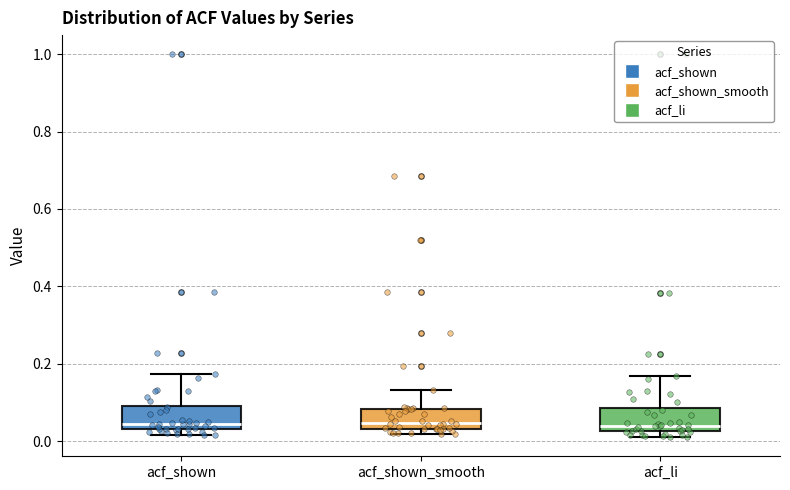

Reading left to right, read every box against the y-axis: the position of its median line, the range the box covers, and the ends of its whiskers. The values are not printed on the chart, so give them approximately, as read against the axis.

acf_shown: median 0.04 (just above the box's lower edge), box 0.04 to 0.10, whiskers 0.02 to 0.18
acf_shown_smooth: median 0.04 (just above the box's lower edge), box 0.04 to 0.08, whiskers 0.02 to 0.14
acf_li: median 0.04, box 0.02 to 0.08, whiskers 0.02 (just below the box's lower edge) to 0.16